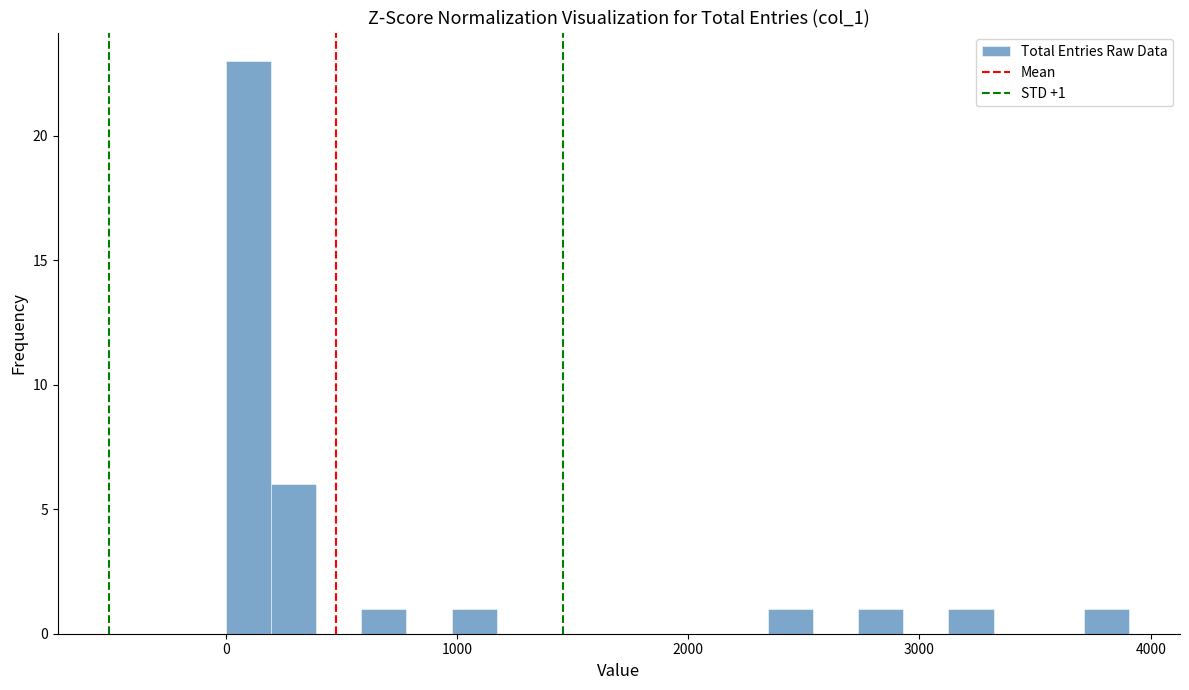

Around what value on the x-axis is the tallest bar? Give the approximate position of its centre, as read against the axis.

100